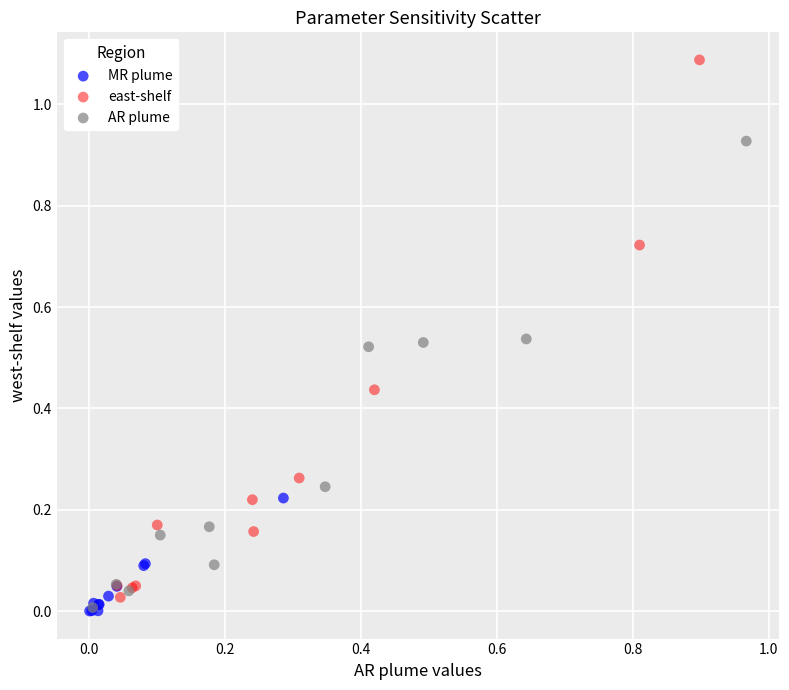

Which series has the largest Y range (max minus min)?

east-shelf